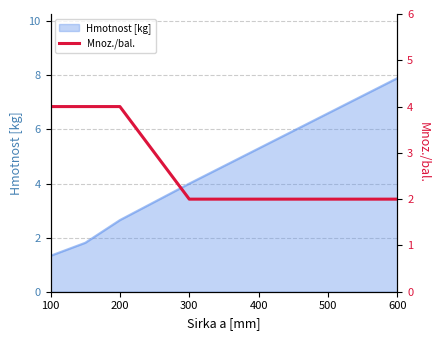

The Hmotnost [kg] series shows 4.0 at 300. True or false?

True